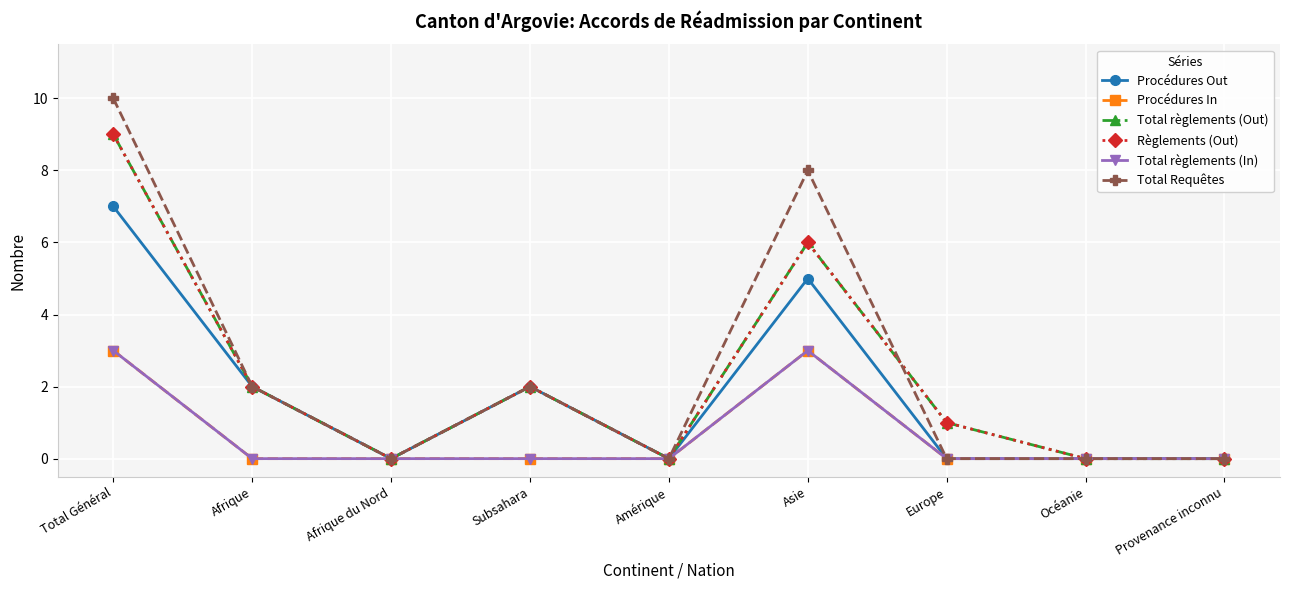

At which label is Procédures In closest to 1?

Afrique